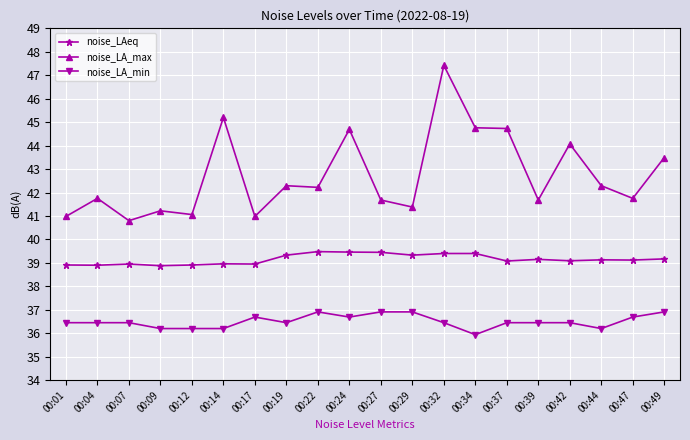

At 00:29, list the series in order from smallest to largest.

noise_LA_min, noise_LAeq, noise_LA_max